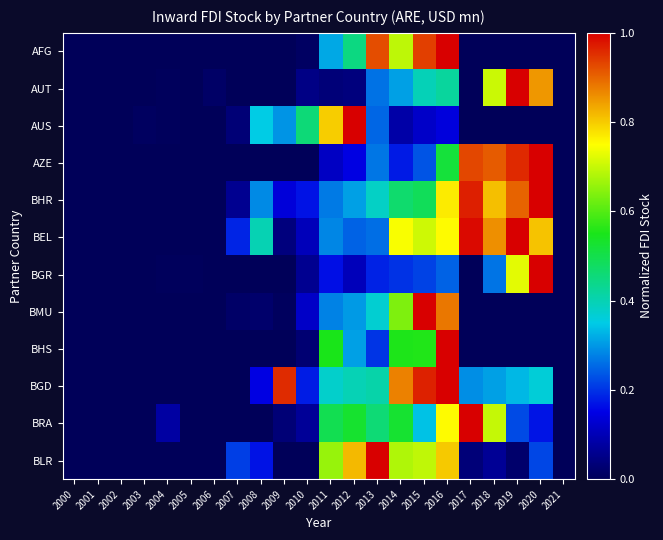

At which category is the sum across all series the highest?

2016